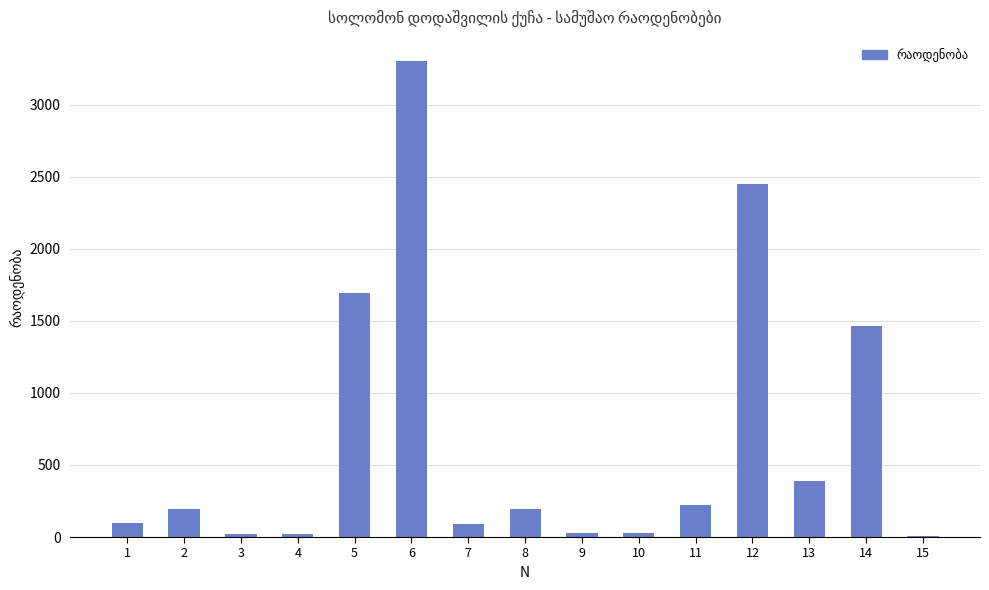

The value at 8 is 196.2. True or false?

True